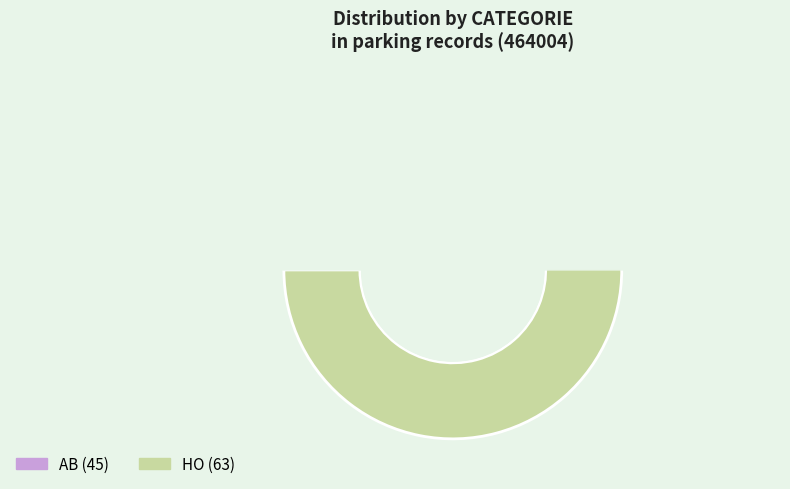

How many slices are in this pie chart?

2